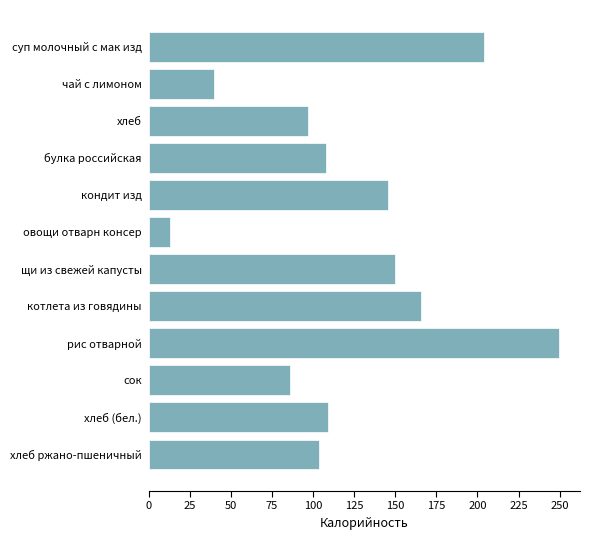

What is the change in value from суп молочный с мак изд to рис отварной?

+46.1